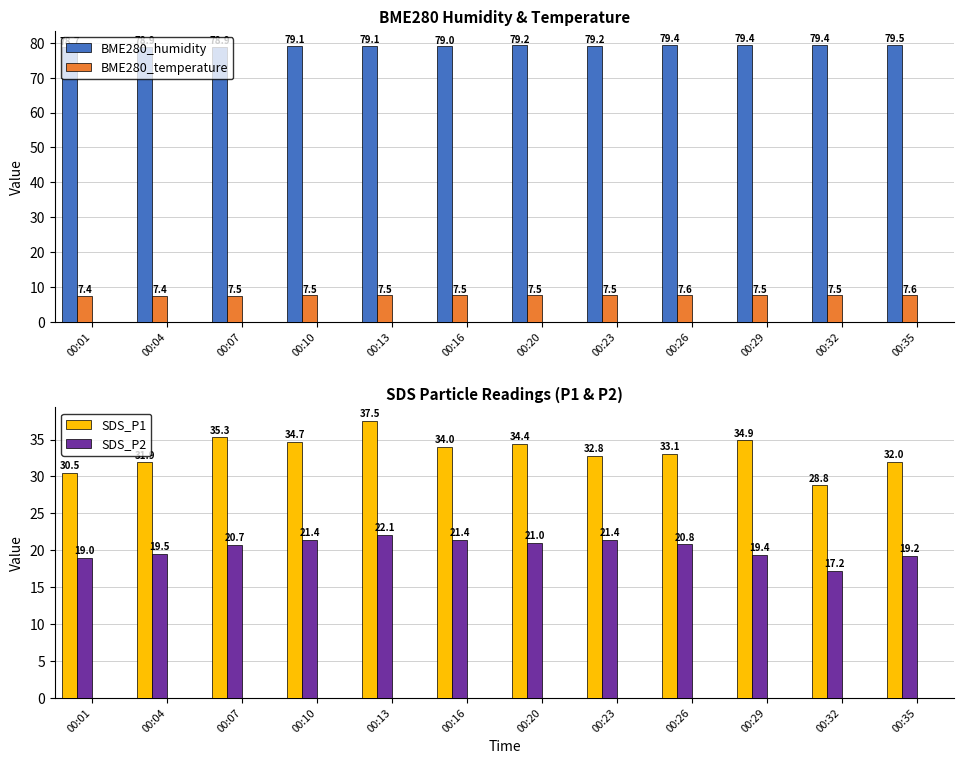

What is the sum of the BME280_humidity values at 00:10 and 00:13?

158.2